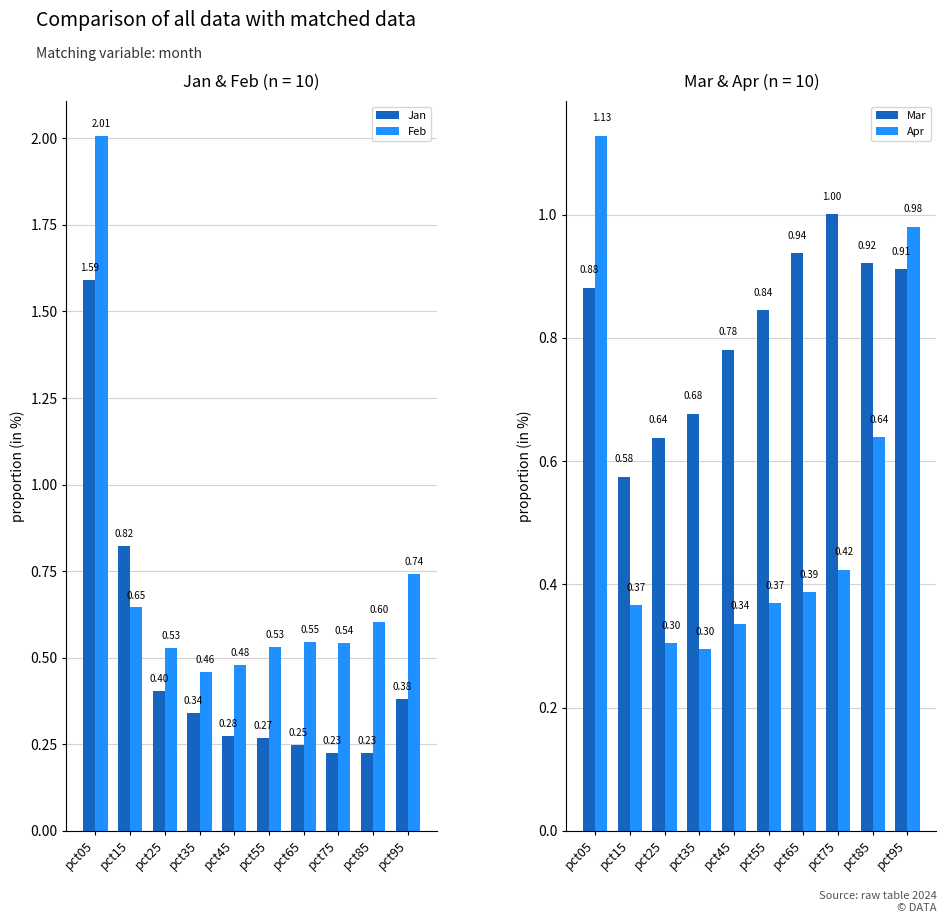

Reading left to right, extract all data points from this chart.

Jan: 1.6	0.8	0.4	0.3	0.3	0.3	0.2	0.2	0.2	0.4
Feb: 2.0	0.6	0.5	0.5	0.5	0.5	0.5	0.5	0.6	0.7
Mar: 0.9	0.6	0.6	0.7	0.8	0.8	0.9	1.0	0.9	0.9
Apr: 1.1	0.4	0.3	0.3	0.3	0.4	0.4	0.4	0.6	1.0